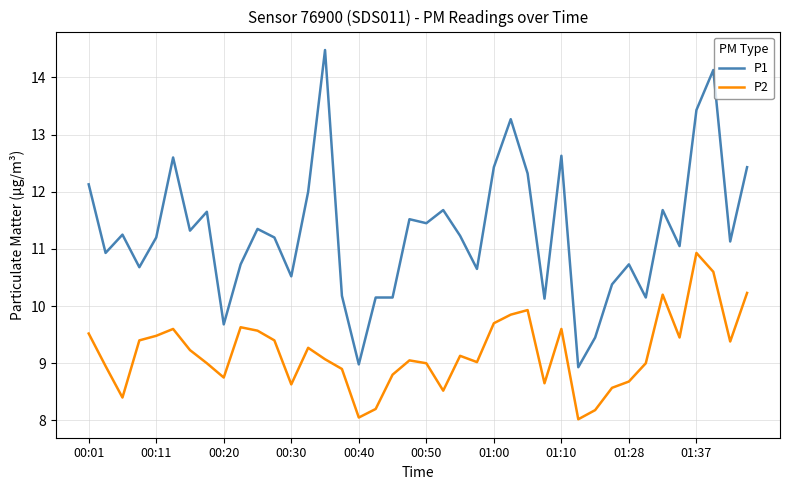

What is the greatest value displayed?

14.5